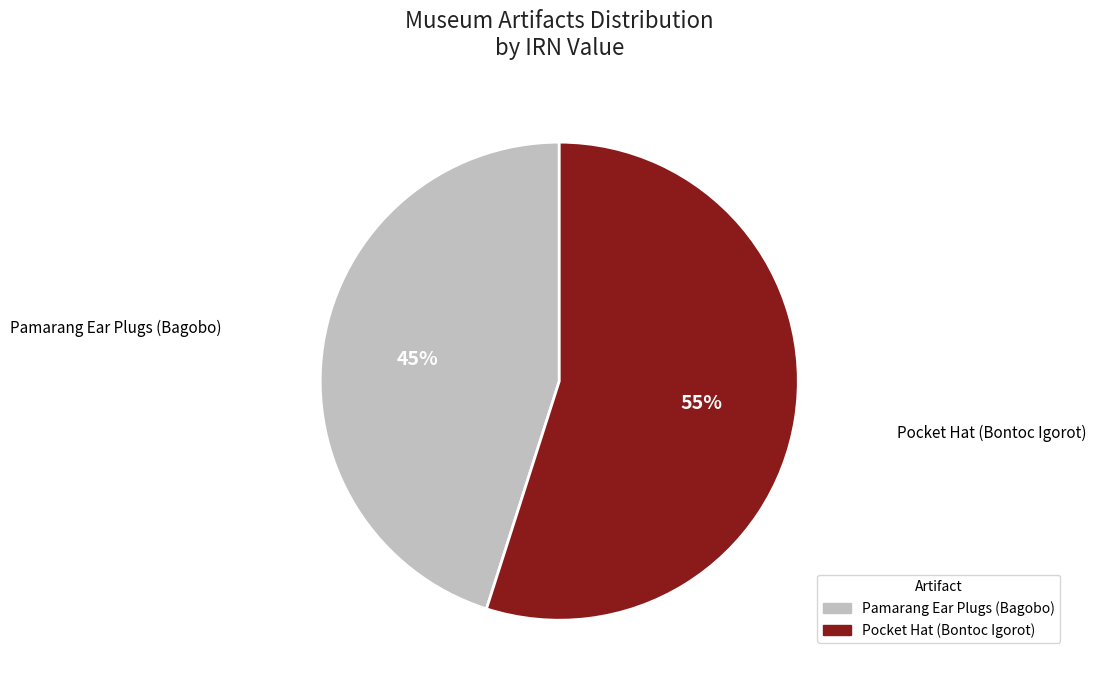

Is the sum of Pamarang Ear Plugs (Bagobo) and Pocket Hat (Bontoc Igorot) greater than half?

Yes